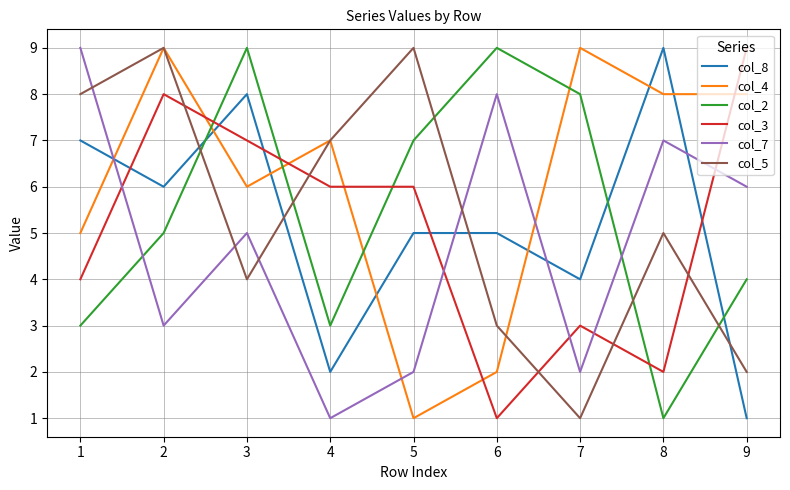

How many times do col_5 and col_2 cross each other?

5